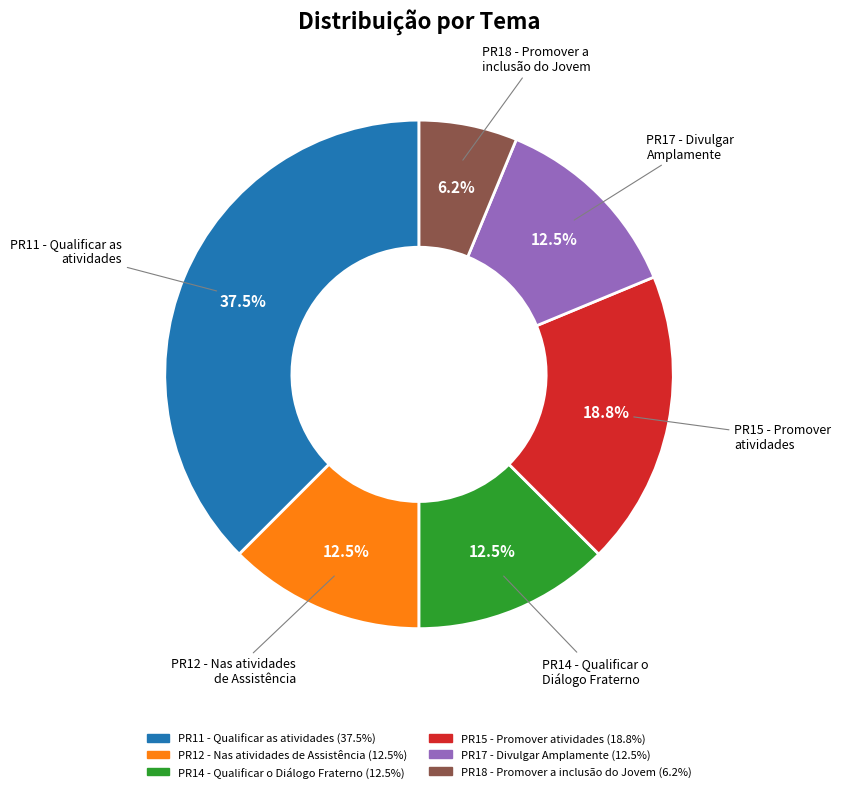

Is there a majority slice in this chart?

No